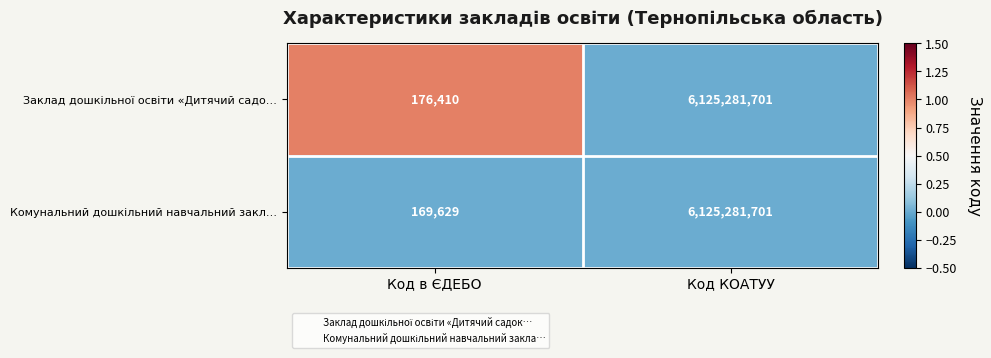

What is the total value across all series at Код КОАТУУ?

12250563402